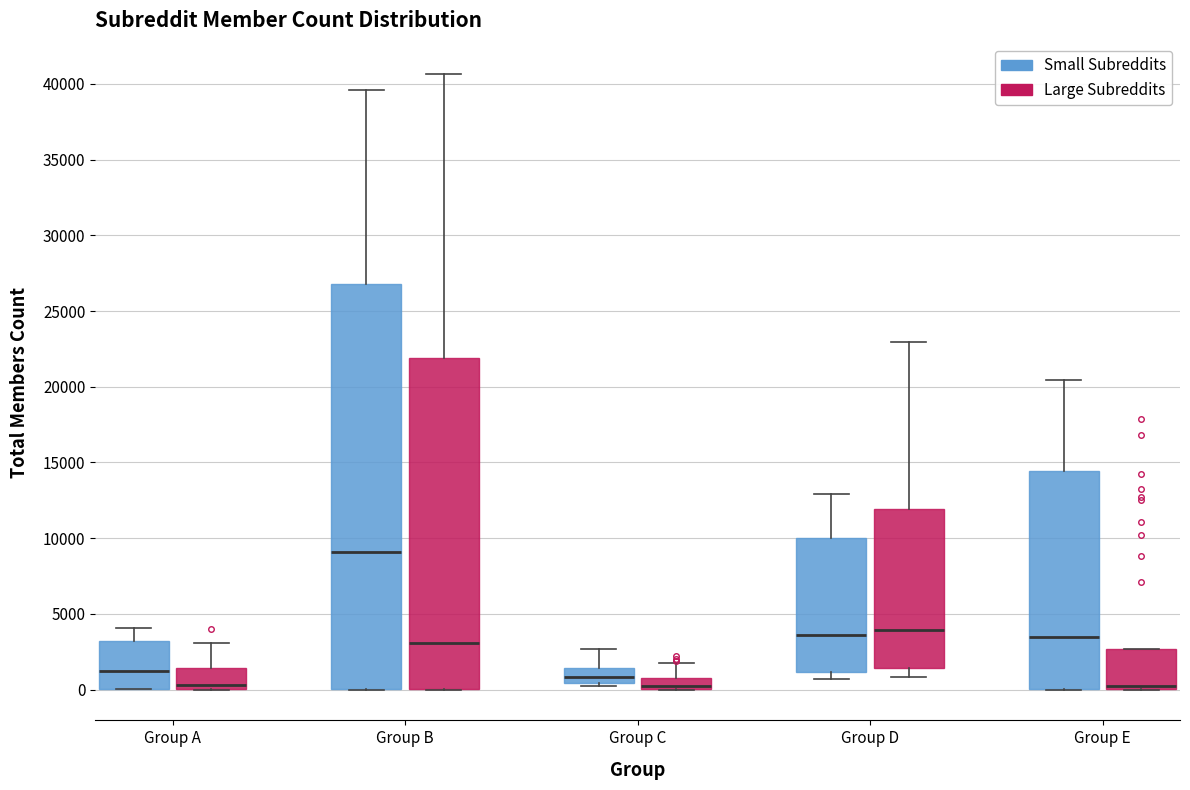

Where is the lower edge of the box for Group A (Large Subreddits) on the y-axis? The values are not printed on the chart, so give them approximately, as read against the axis.

0